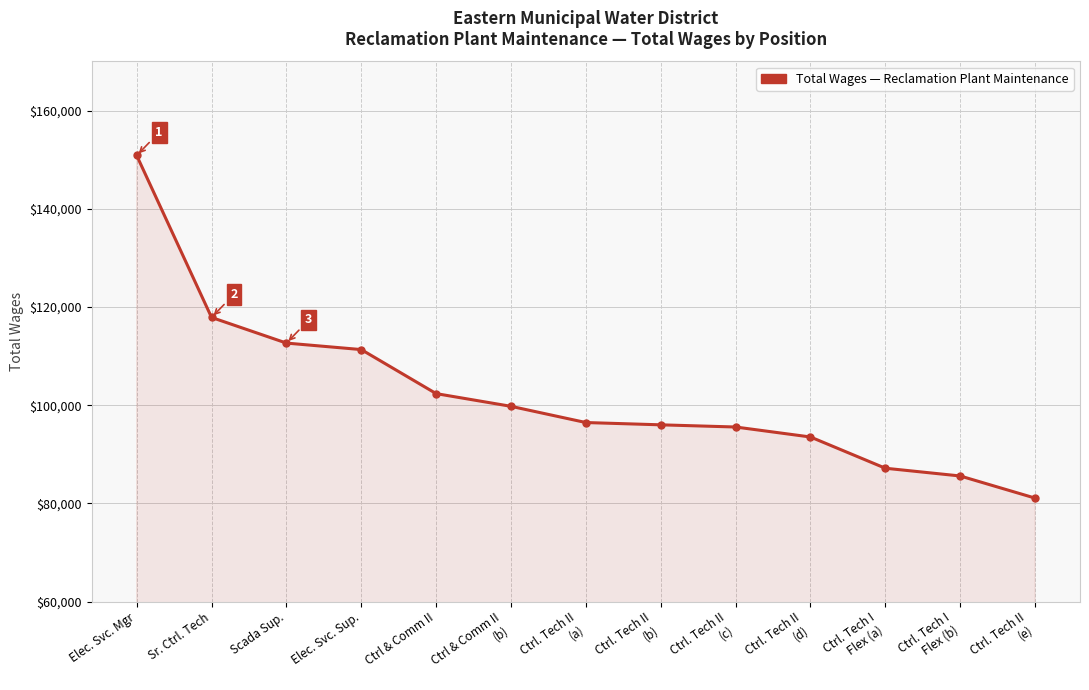

How many categories are shown in the chart?

13